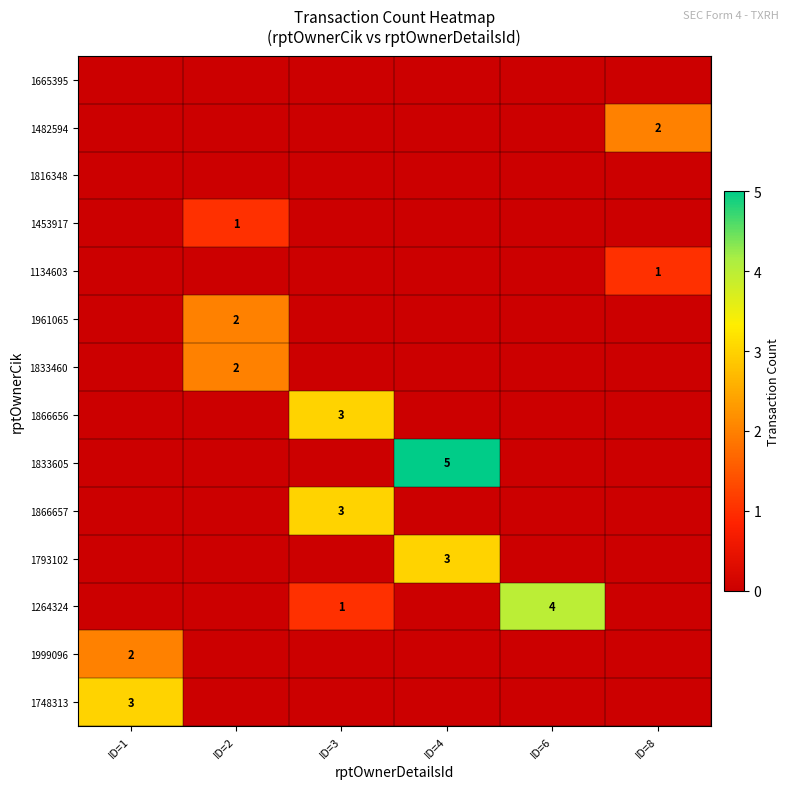

The value of 1961065 at ID=2 is 3. True or false?

False